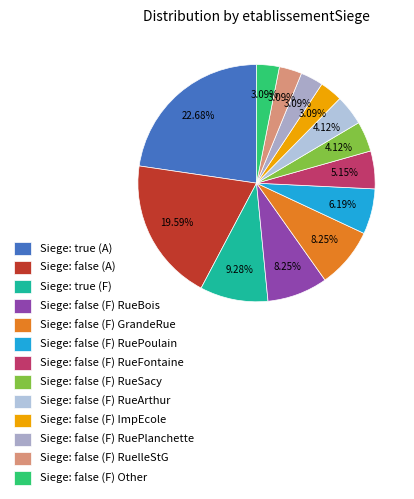

How many slices are in this pie chart?

13